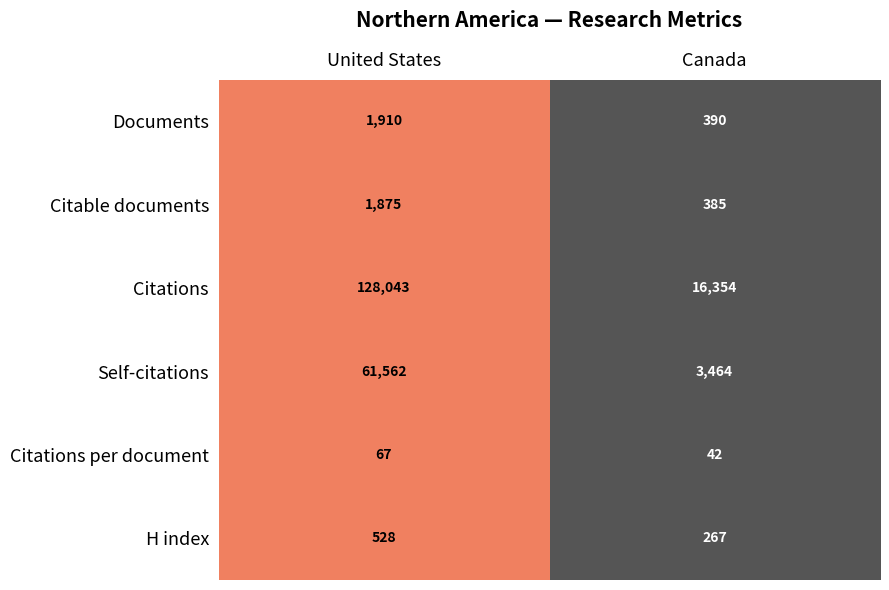

List the labels in order of Citations value, largest first.

United States, Canada